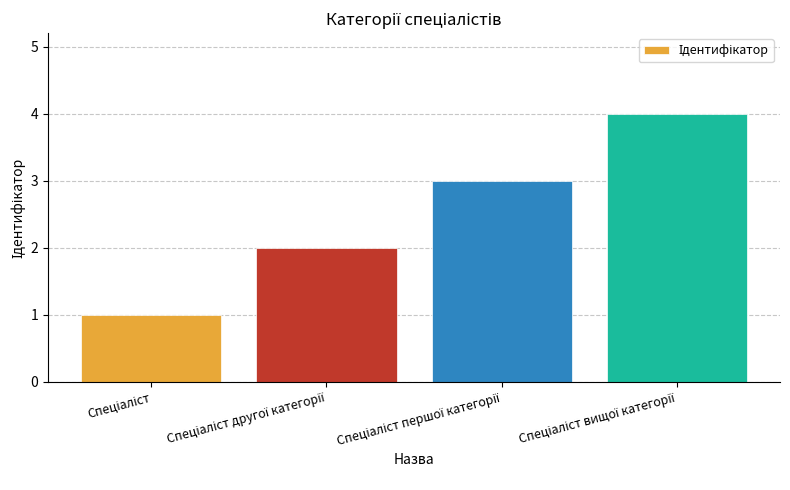

What is the smallest value displayed?

1